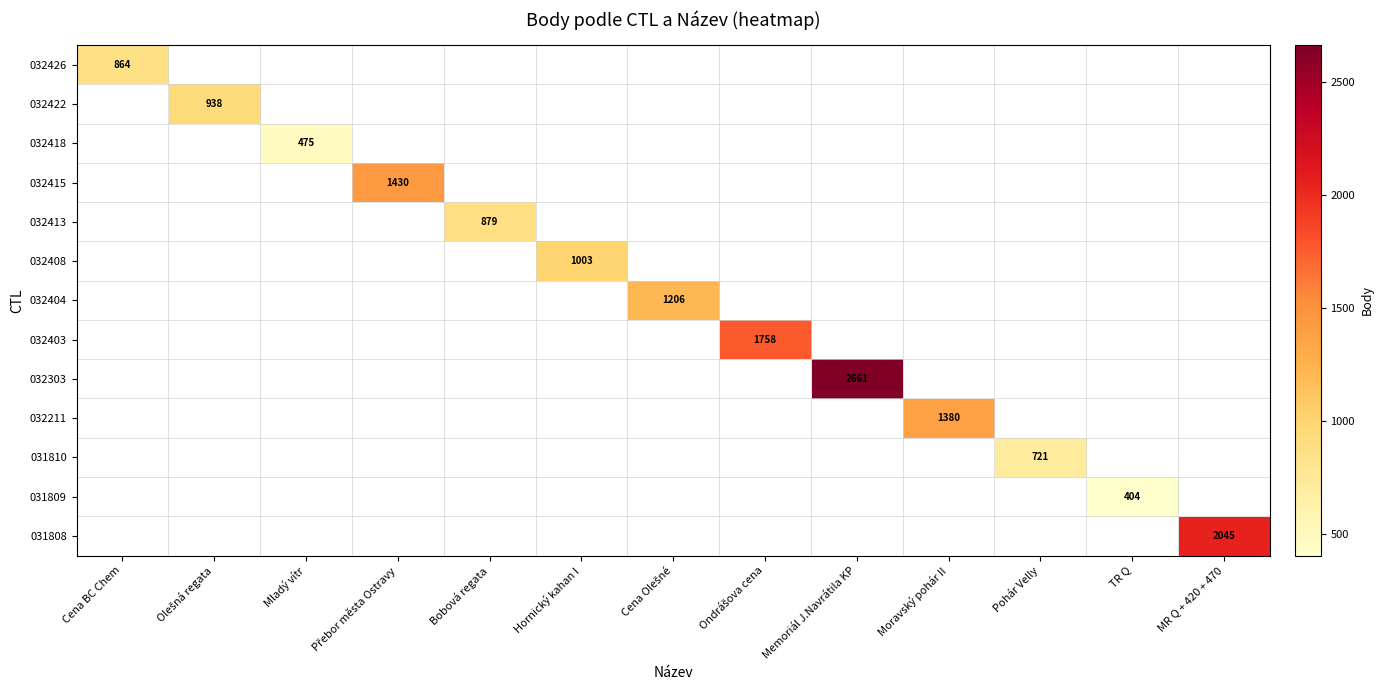

Is it true that 032426 equals 864 at Cena BC Chem?

True